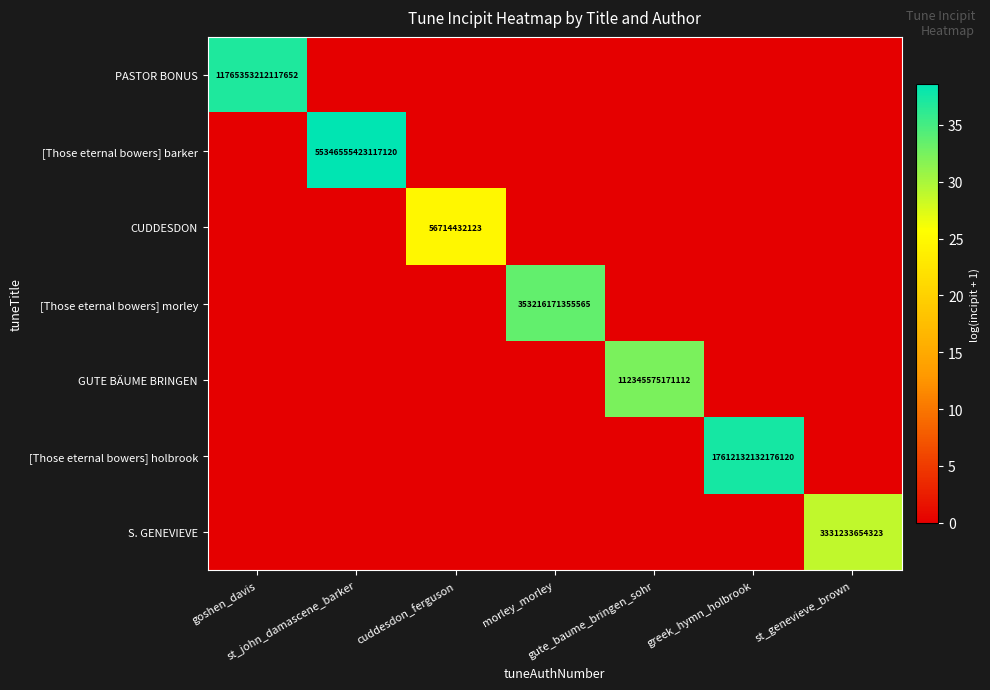

Is it true that CUDDESDON equals 36.4 at cuddesdon_ferguson?

False